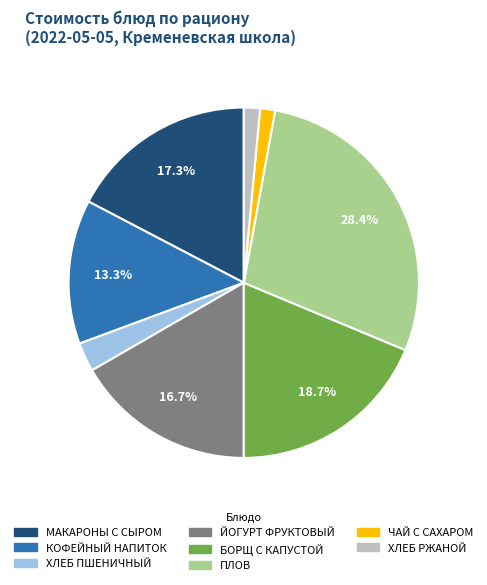

Is there any slice that represents more than half of the pie?

No